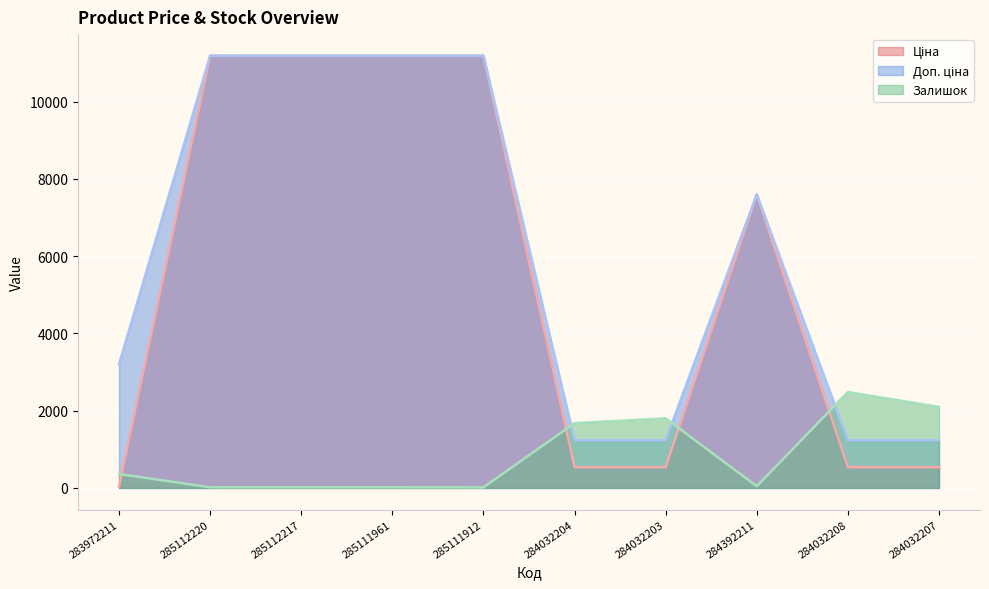

In Доп. ціна, how many points are higher than both neighbors (excluding endpoints)?

1